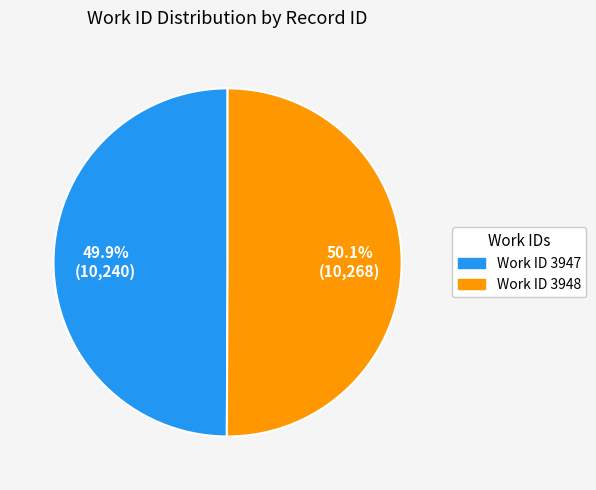

Combined, do Work ID 3948 and Work ID 3947 account for over 50%?

Yes